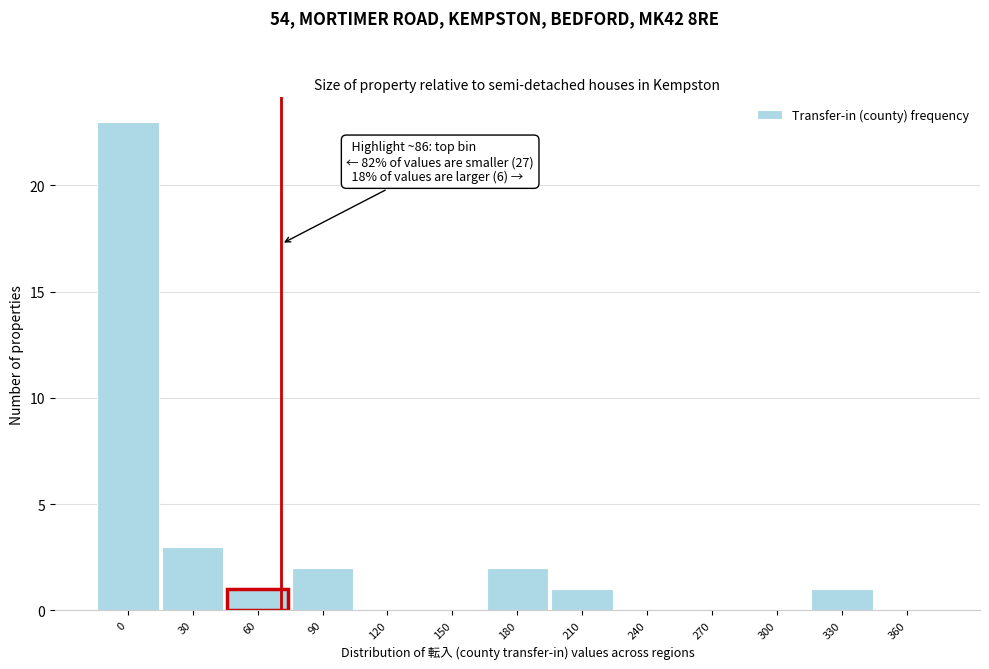

Reading right to left, transcribe all the data shown in this chart.

360=0	330=1	300=0	270=0	240=0	210=1	180=2	150=0	120=0	90=2	60=1	30=3	0=23